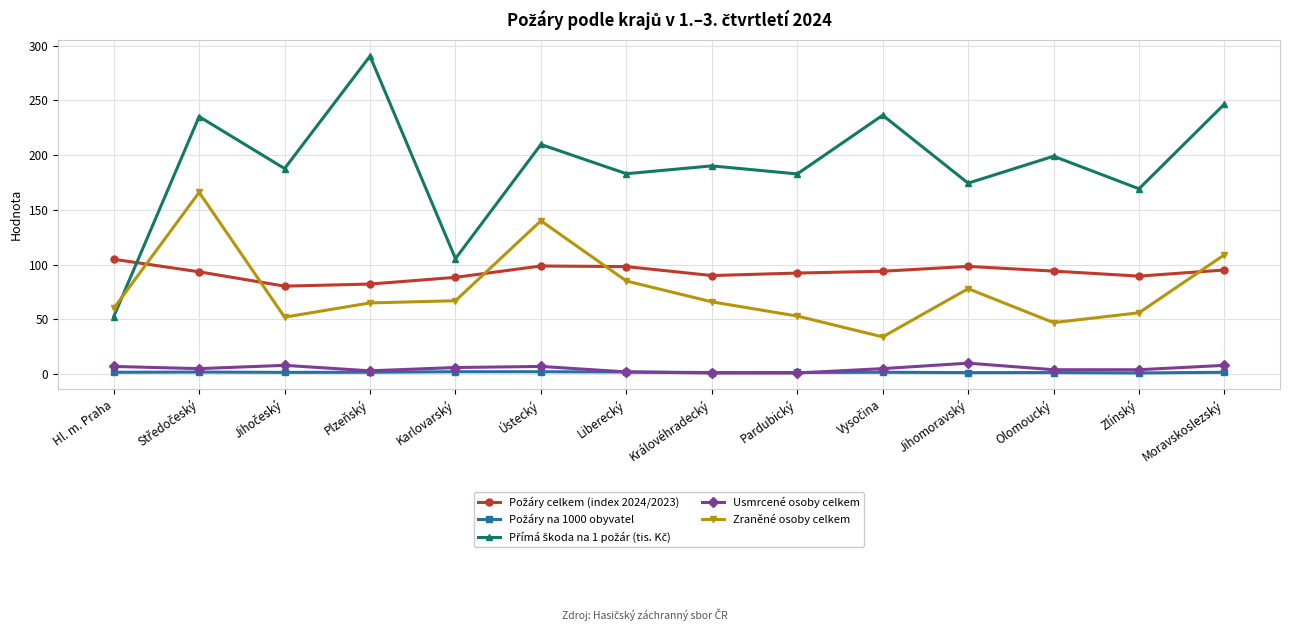

At how many categories does at least one series exceed 205?

5